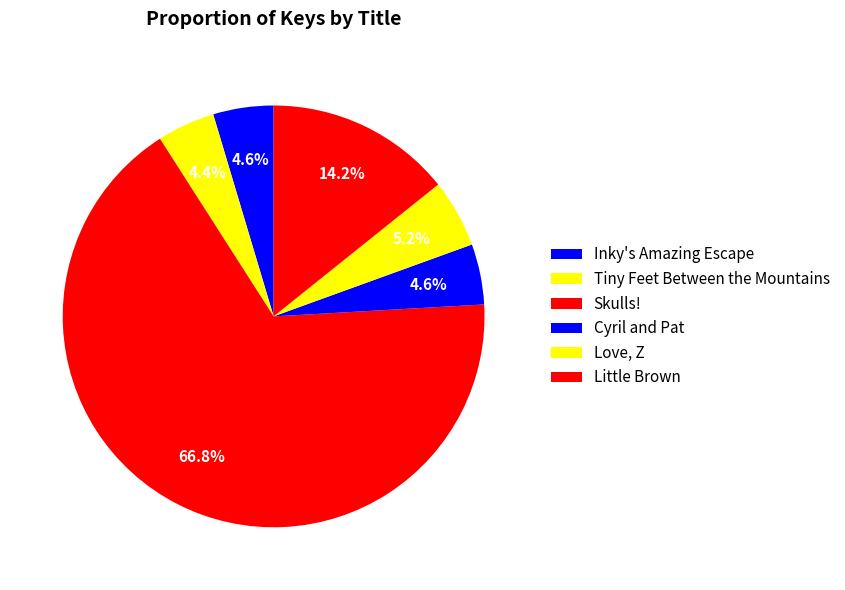

How many slices are in this pie chart?

6